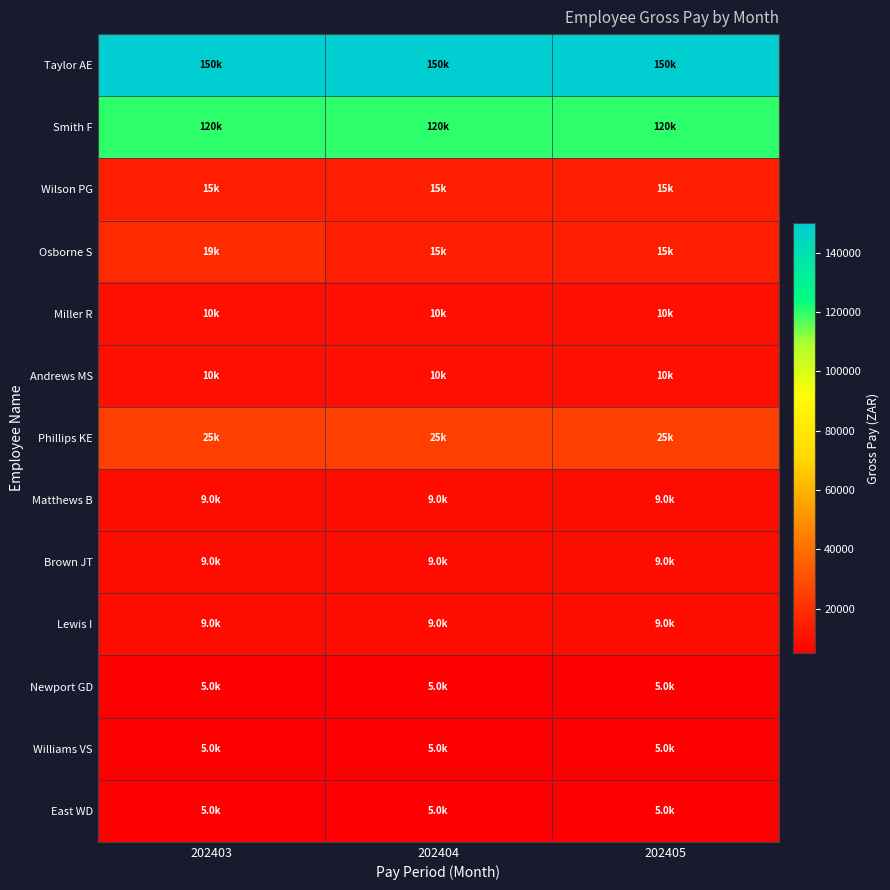

What is the smallest value displayed?

5000